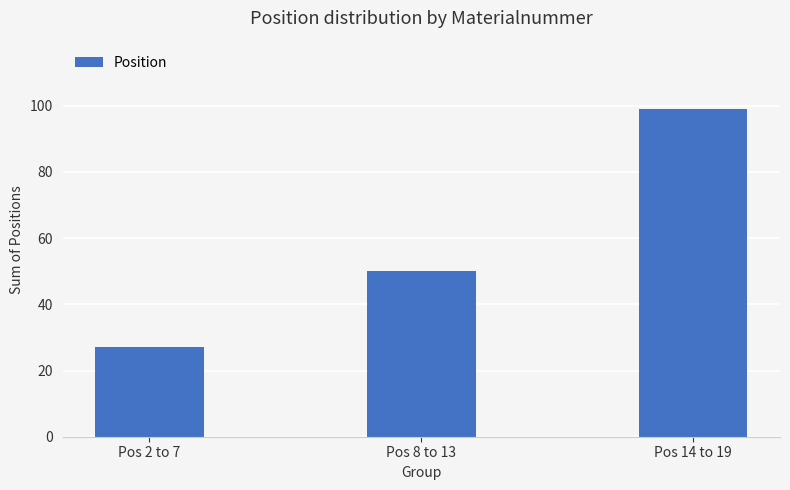

What is the difference between the maximum and second lowest values?

49